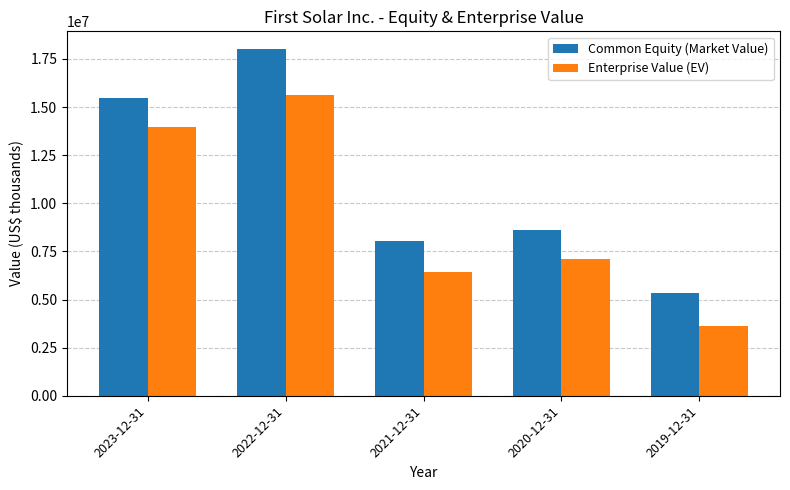

At which label is Common Equity (Market Value) closest to 11683482?

2020-12-31